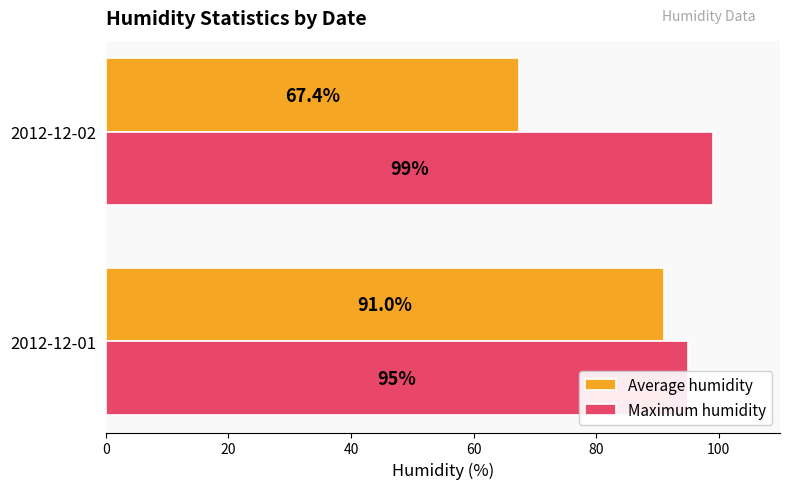

Reading left to right, list all the values displayed in this chart.

Average humidity: 91.0	67.4
Maximum humidity: 95.0	99.0